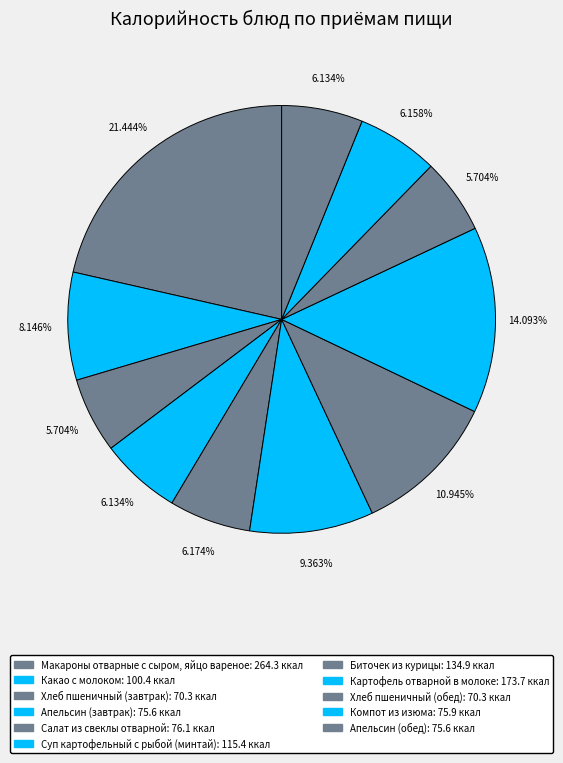

How many segments does this pie chart have?

11